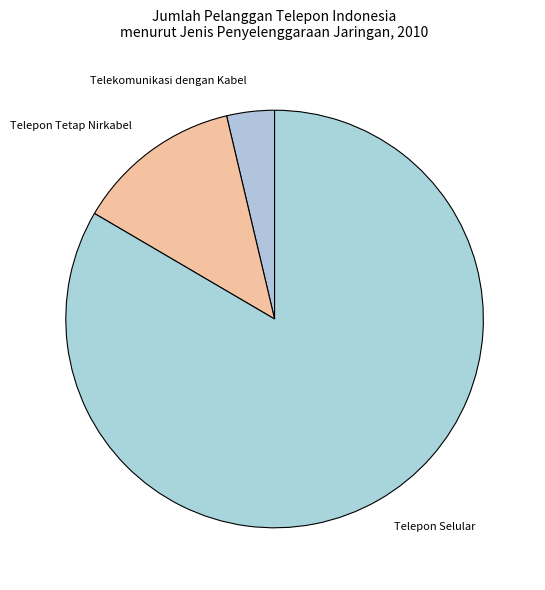

Is it true that Telepon Selular is 71% of the pie?

False